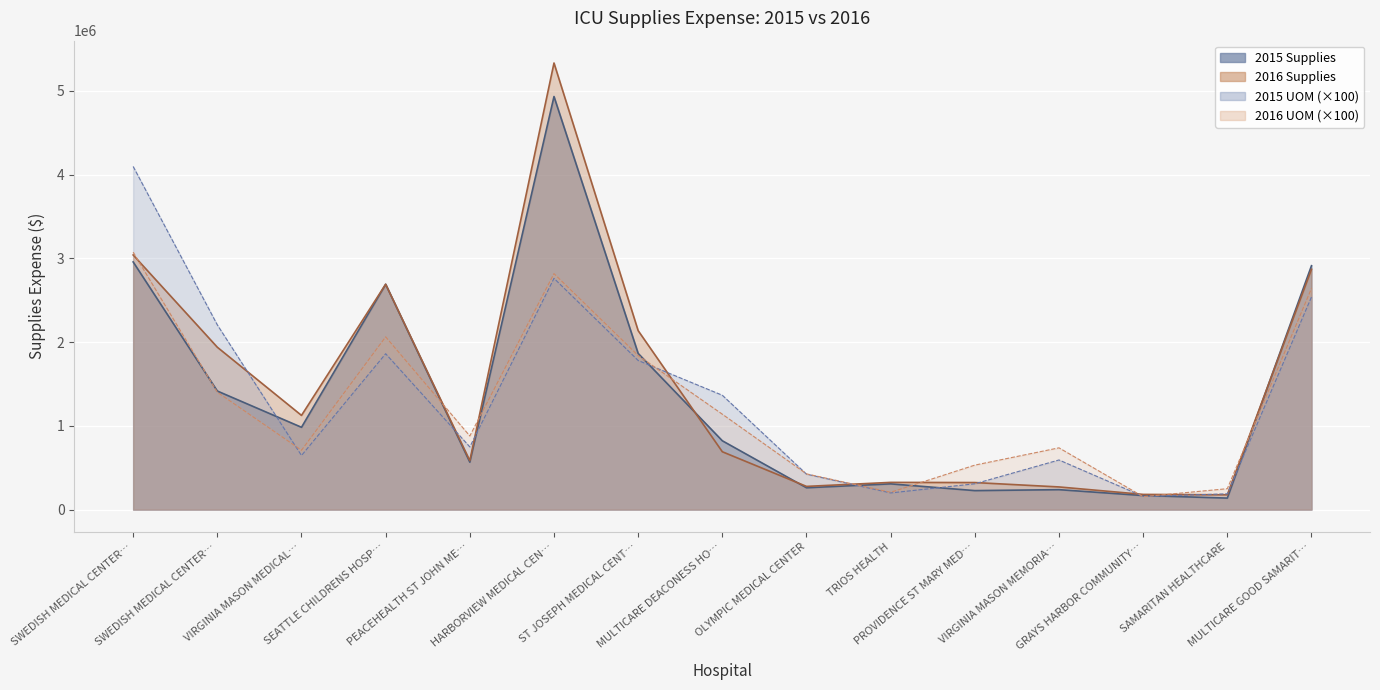

The value of 2015 UOM at TRIOS HEALTH is 96493. True or false?

False